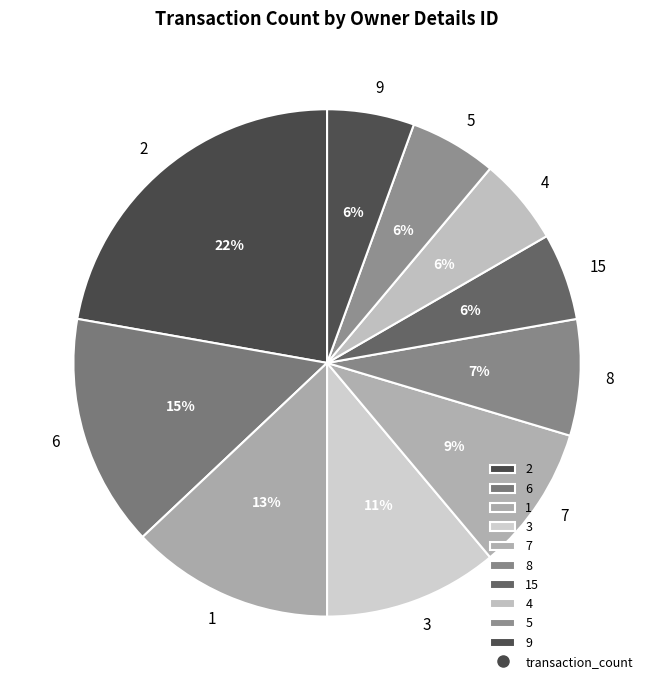

Is the sum of 5 and 6 greater than half?

No